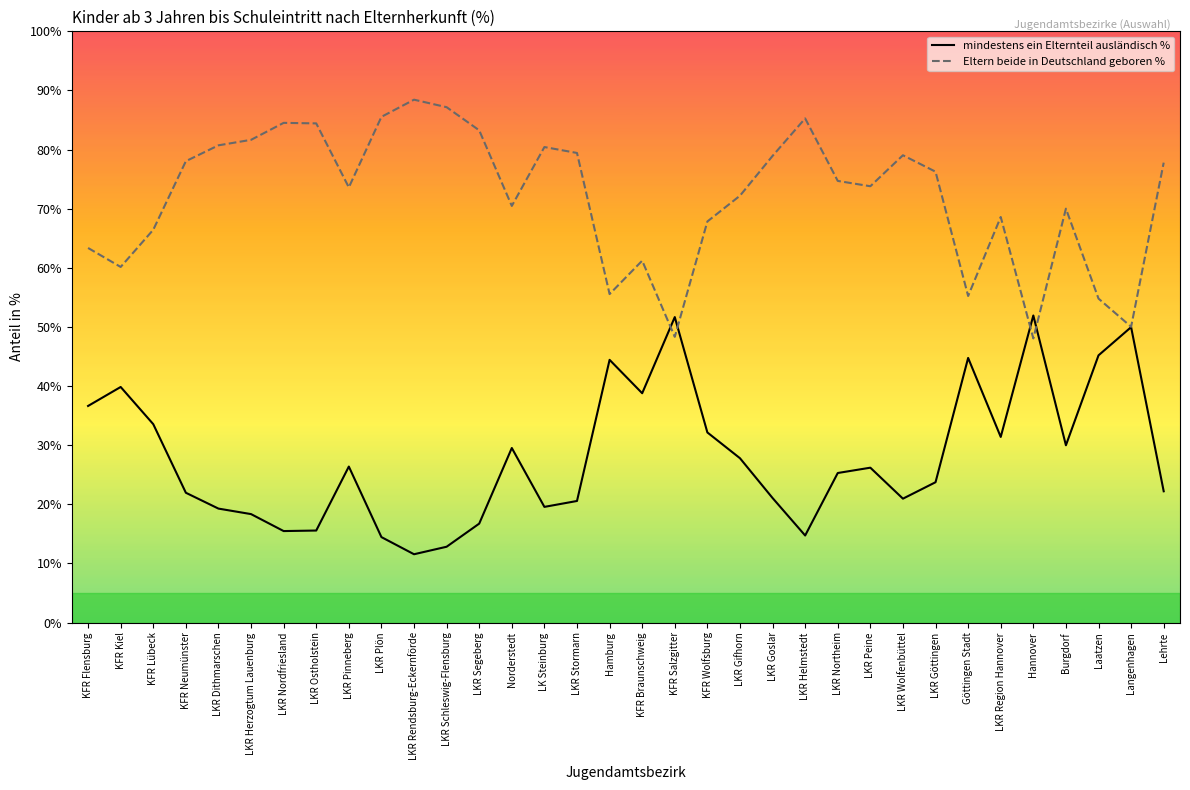

Rank the series at LKR Stormarn from lowest to highest value.

mindestens ein Elternteil ausländisch %, Eltern beide in Deutschland geboren %